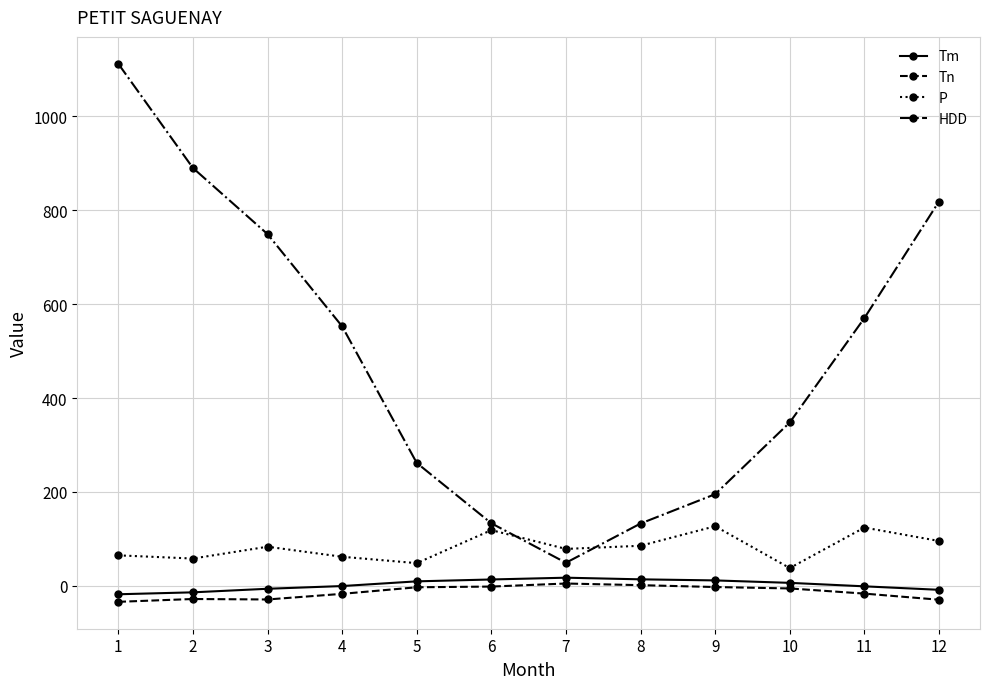

What are all the series names shown in the legend?

Tm, Tn, P, HDD